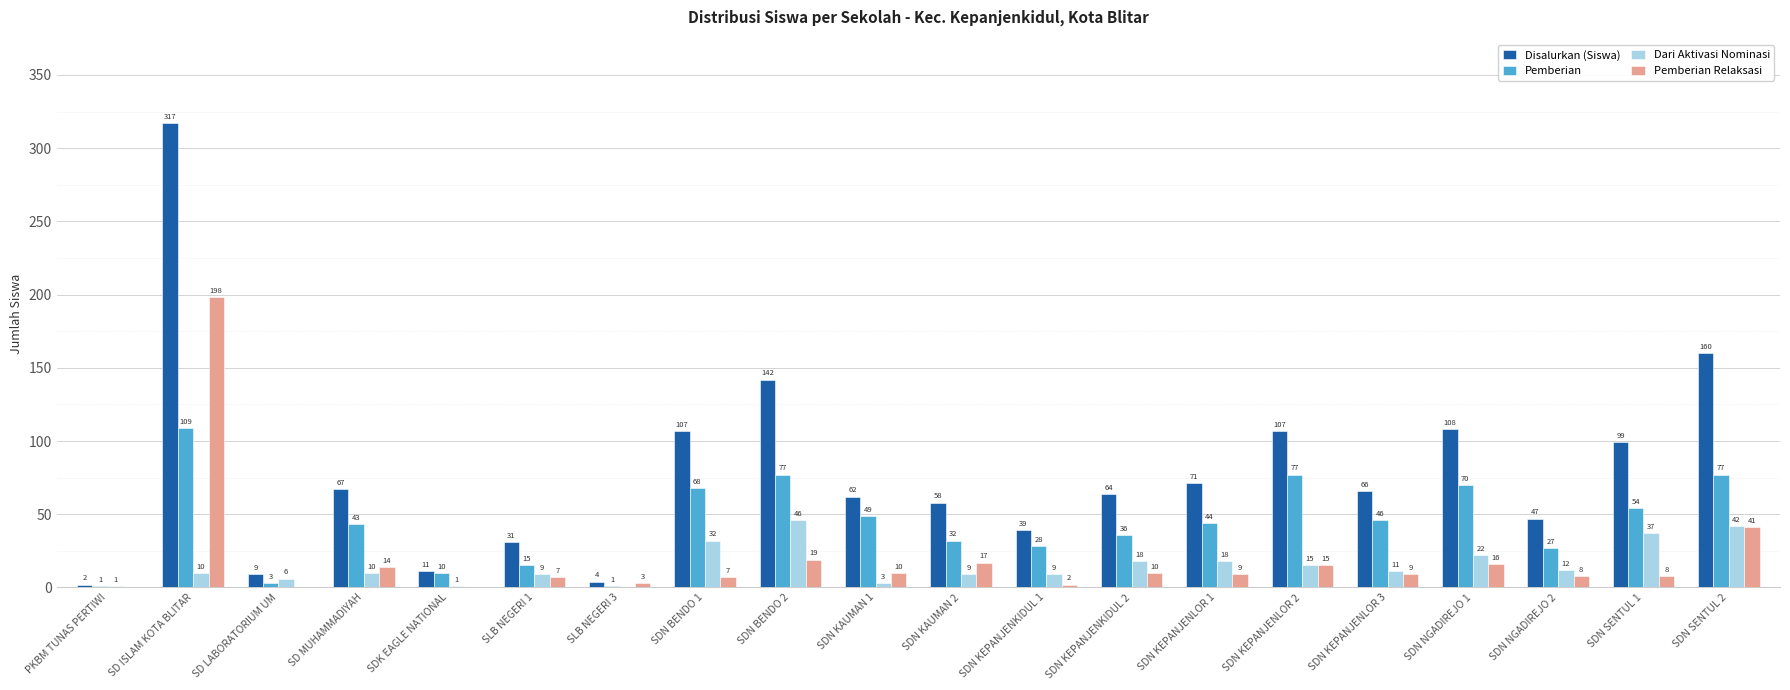

Is the value of Pemberian Relaksasi at SDN KEPANJENLOR 3 greater than the value of Dari Aktivasi Nominasi at SDN KEPANJENLOR 2?

No